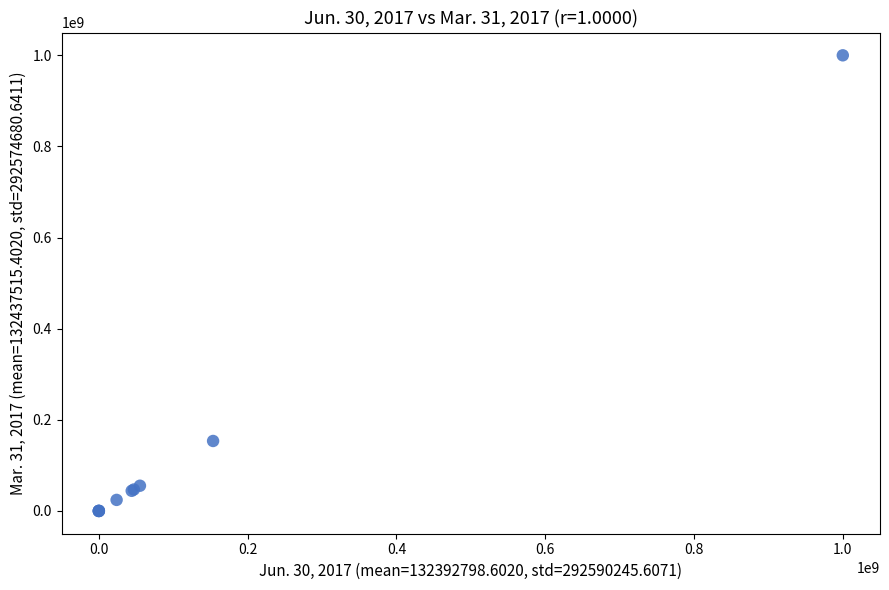

What Y value in the scatter plot is closest to 500000000?

153560000.0